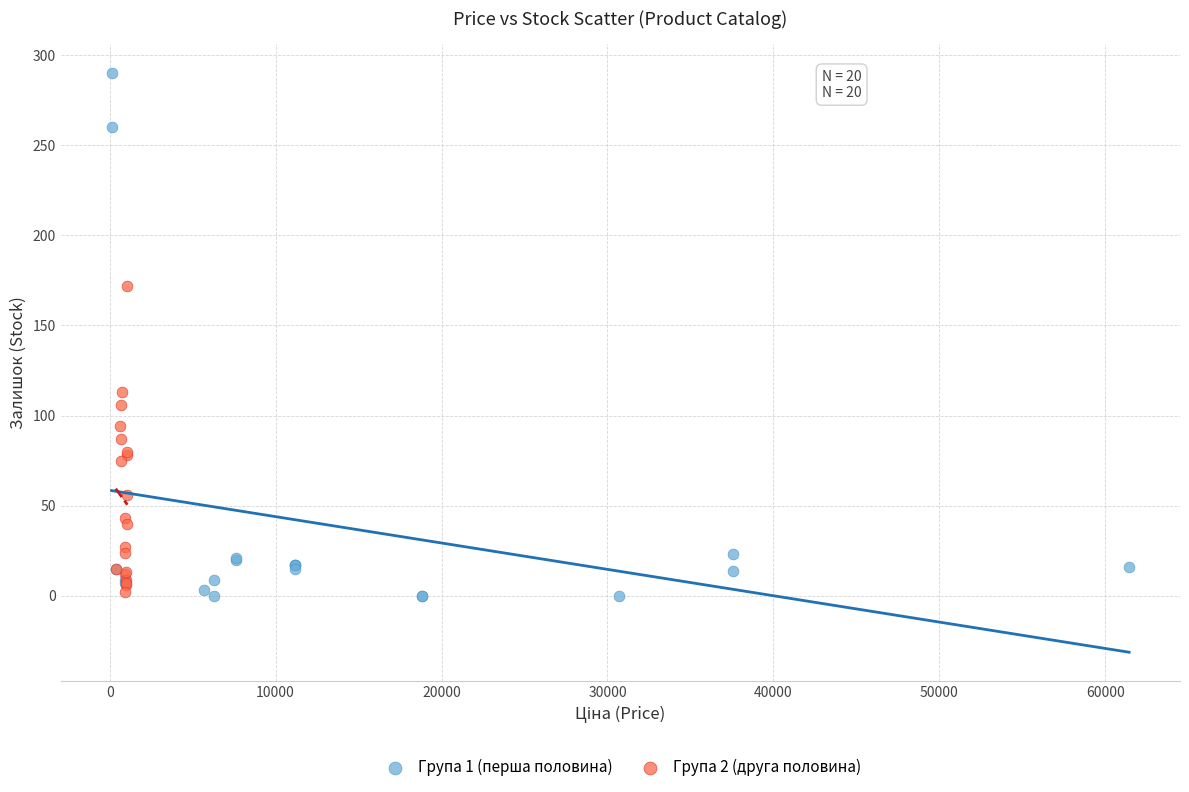

Which series has the largest Y range (max minus min)?

Група 1 (перша половина)